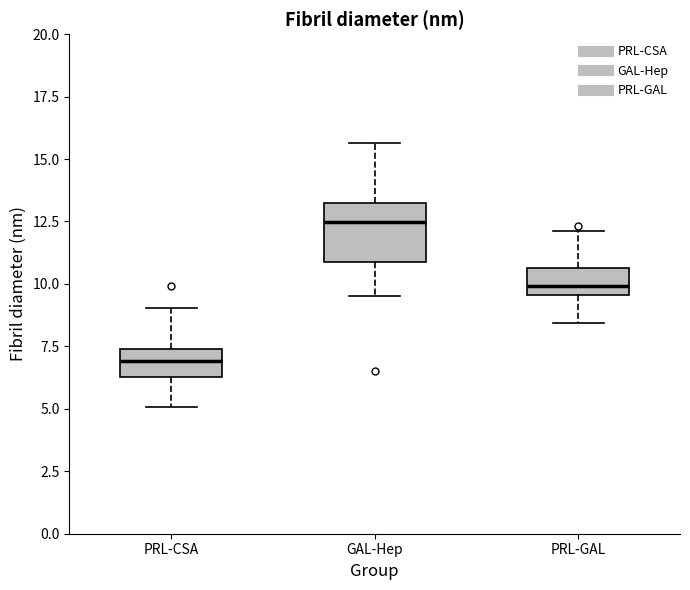

Where does the median line of the box for PRL-GAL sit on the y-axis? The values are not printed on the chart, so give them approximately, as read against the axis.

10.0